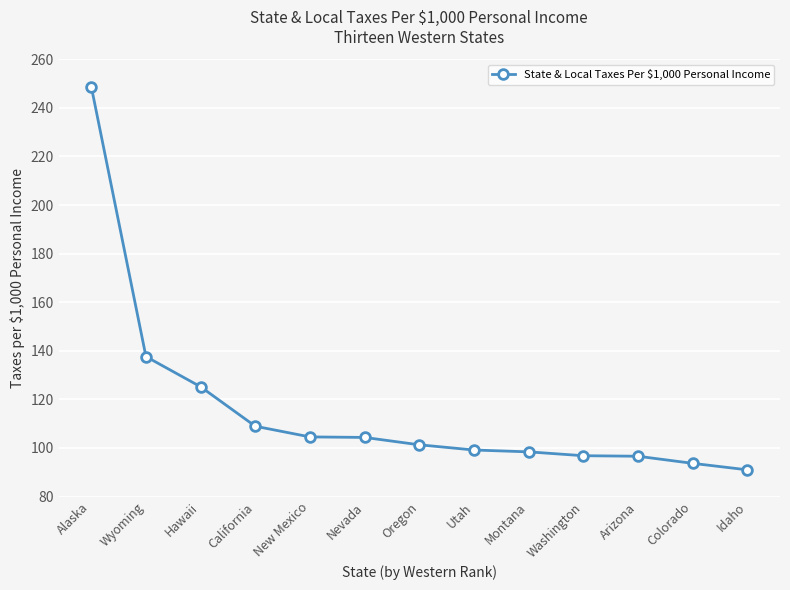

The value at New Mexico is 104.6. True or false?

True